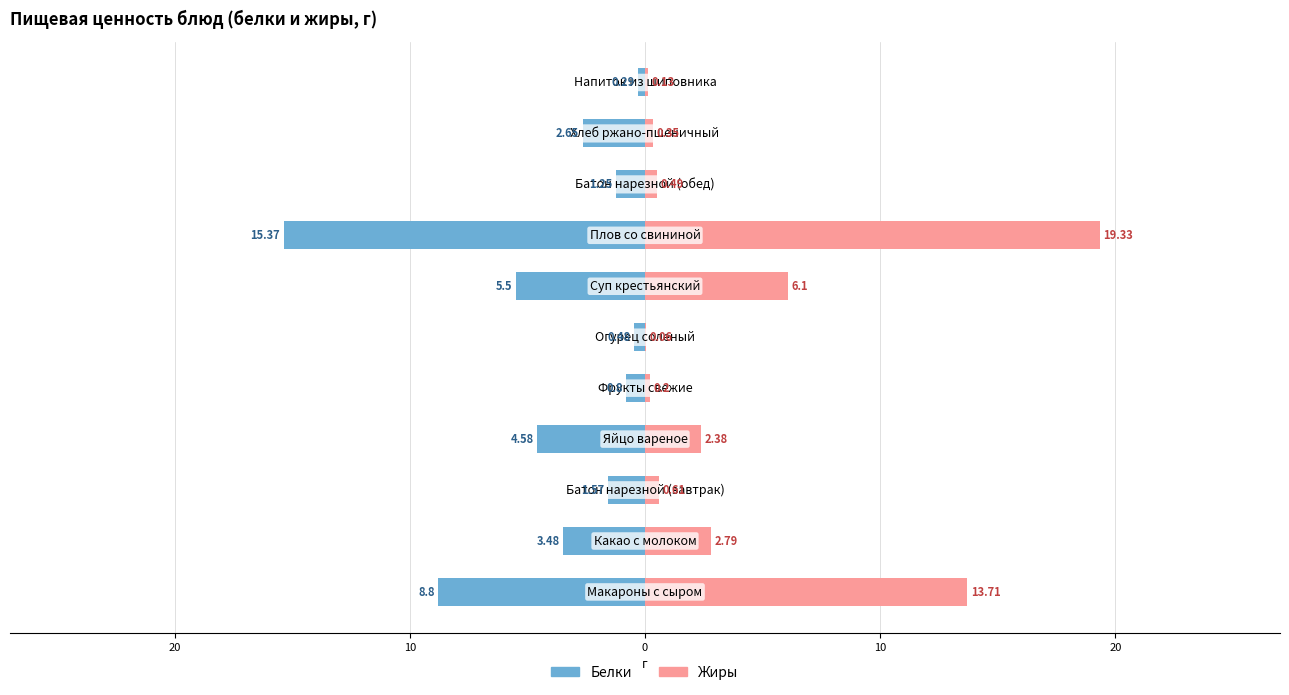

Which series has the largest range (max minus min)?

Жиры